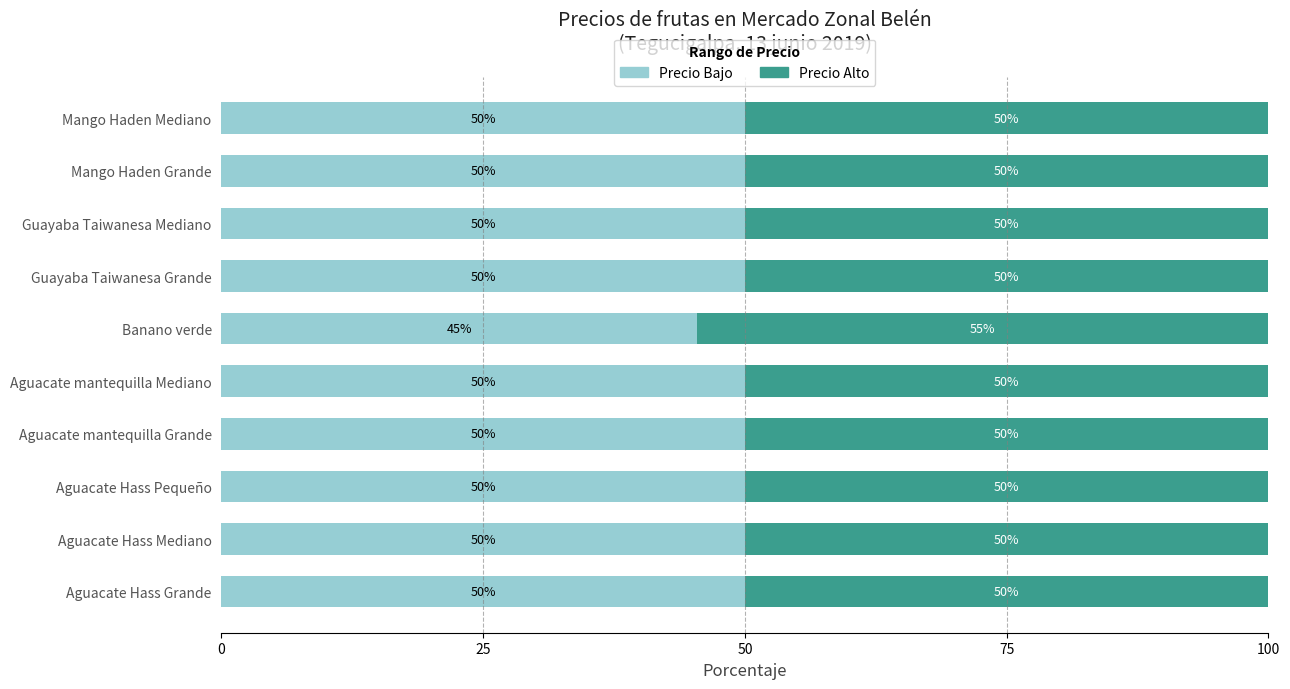

At which label is Precio Bajo closest to 47?

Banano verde